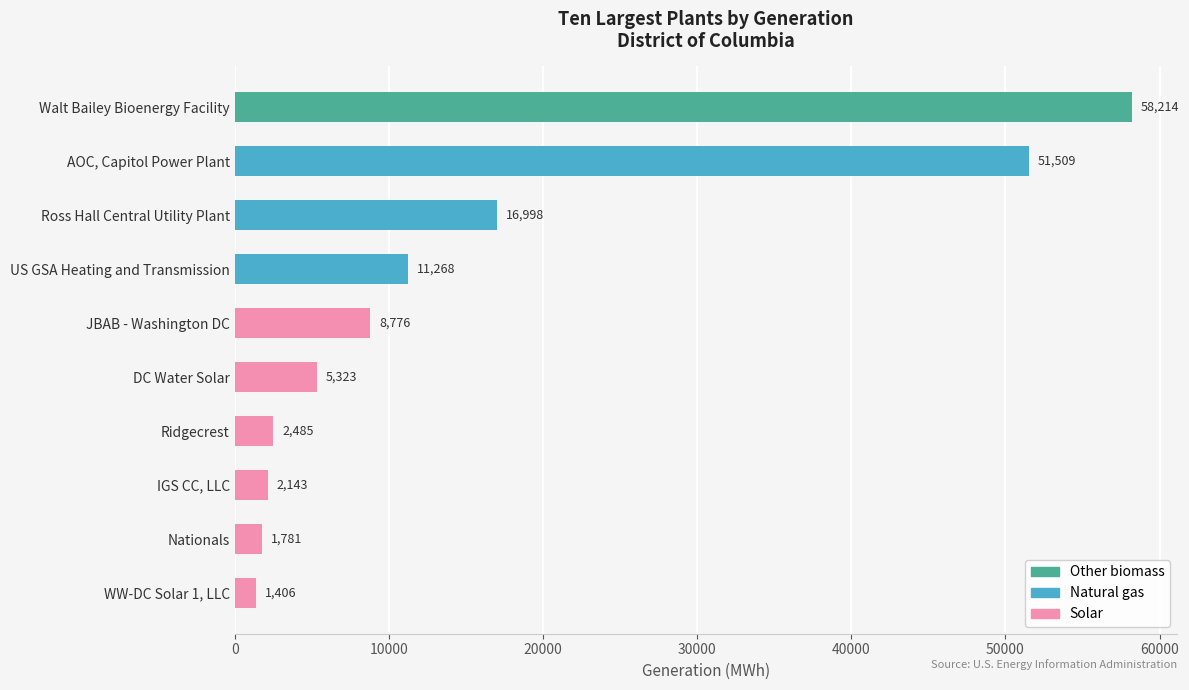

What is the sum of the values at DC Water Solar and IGS CC, LLC?

7466